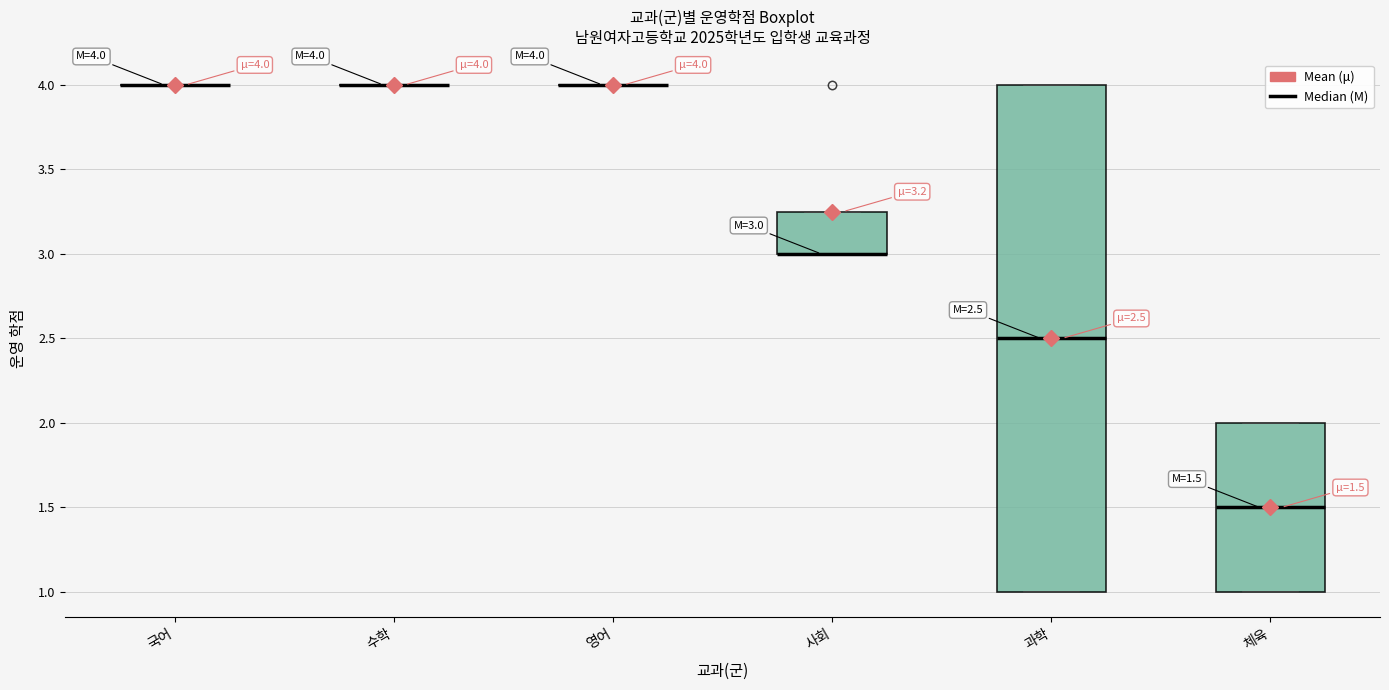

Comparing the boxes themselves (not the whiskers), which one is the tallest?

과학